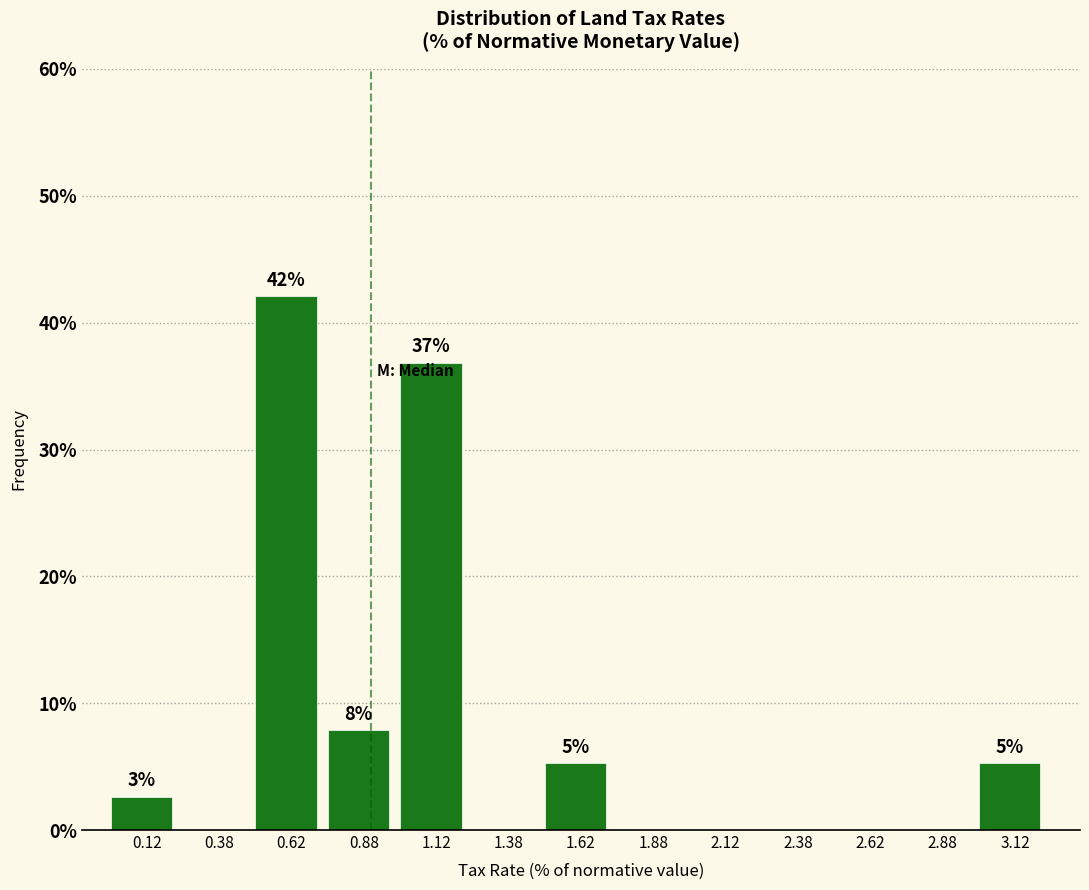

Over which range of the x-axis is the bar tallest?

0.50 to 0.75